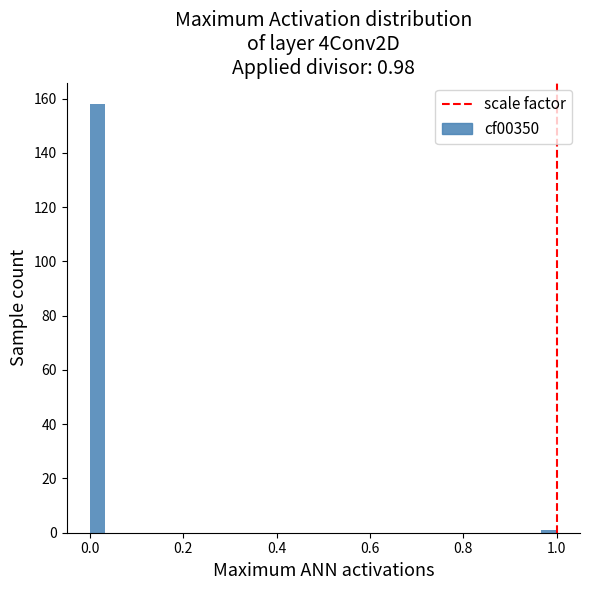

Around what value on the x-axis is the tallest bar? Give the approximate position of its centre, as read against the axis.

0.02